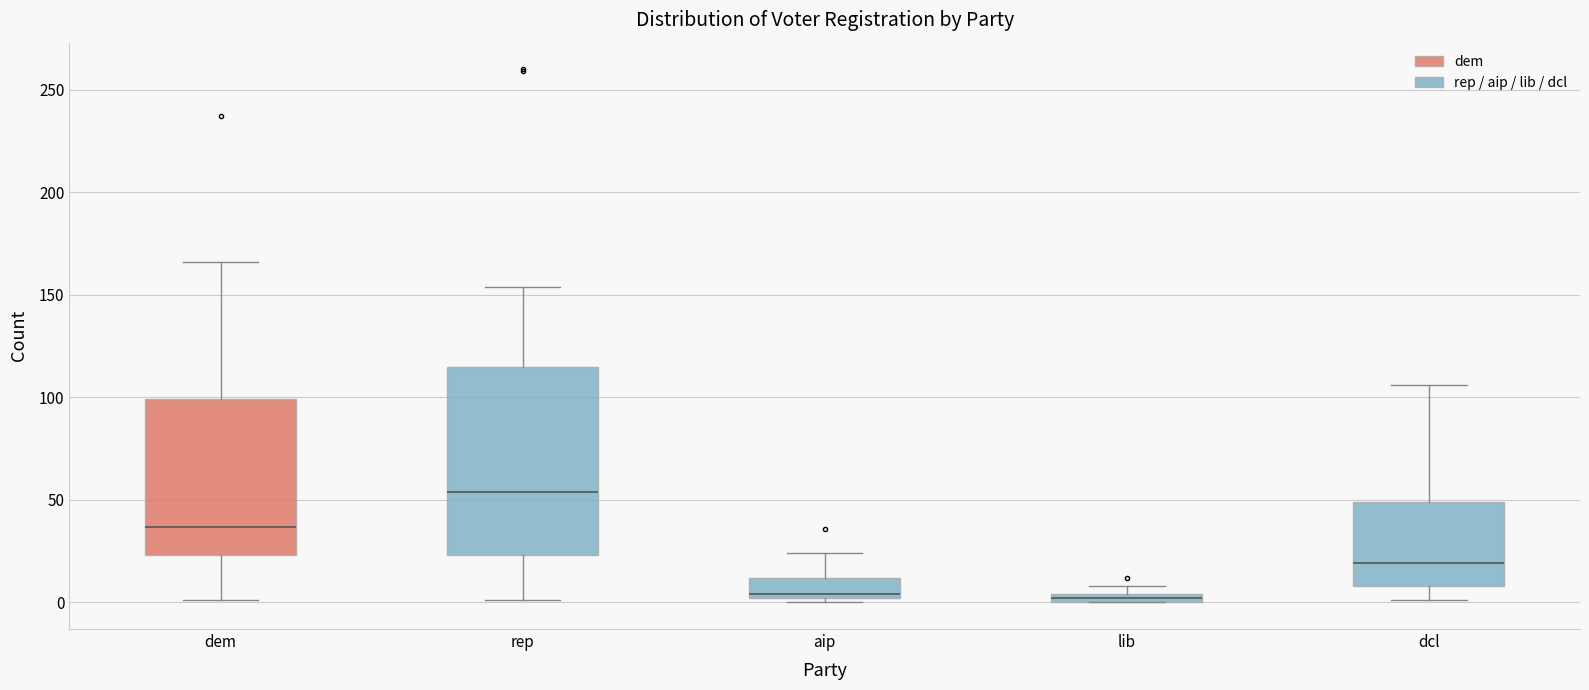

Comparing the boxes themselves (not the whiskers), which one is the tallest?

rep